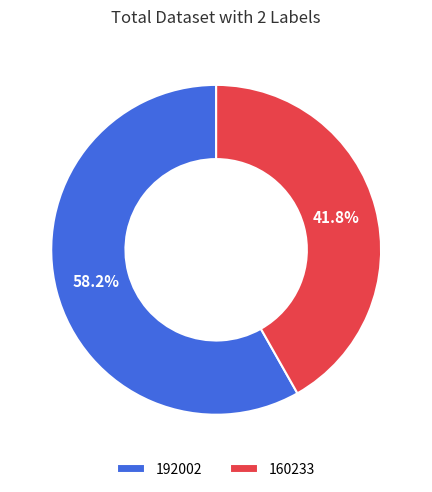

Do 192002 and 160233 together represent more than half of the pie?

Yes